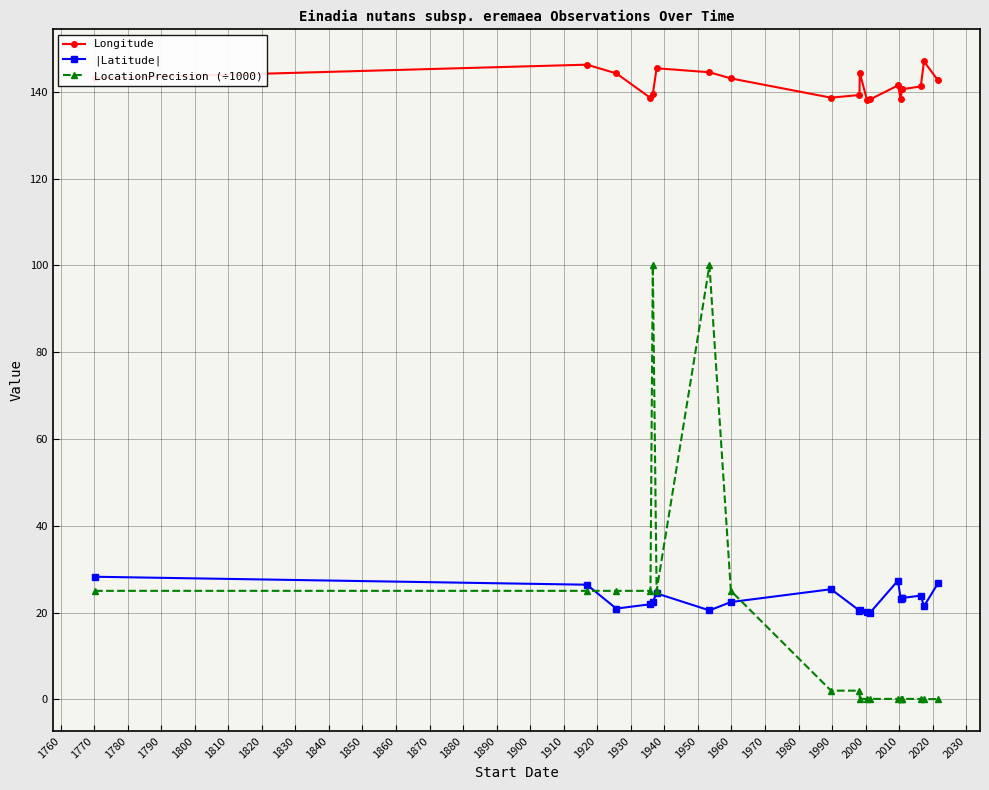

What is the average value of the Longitude series?

141.8